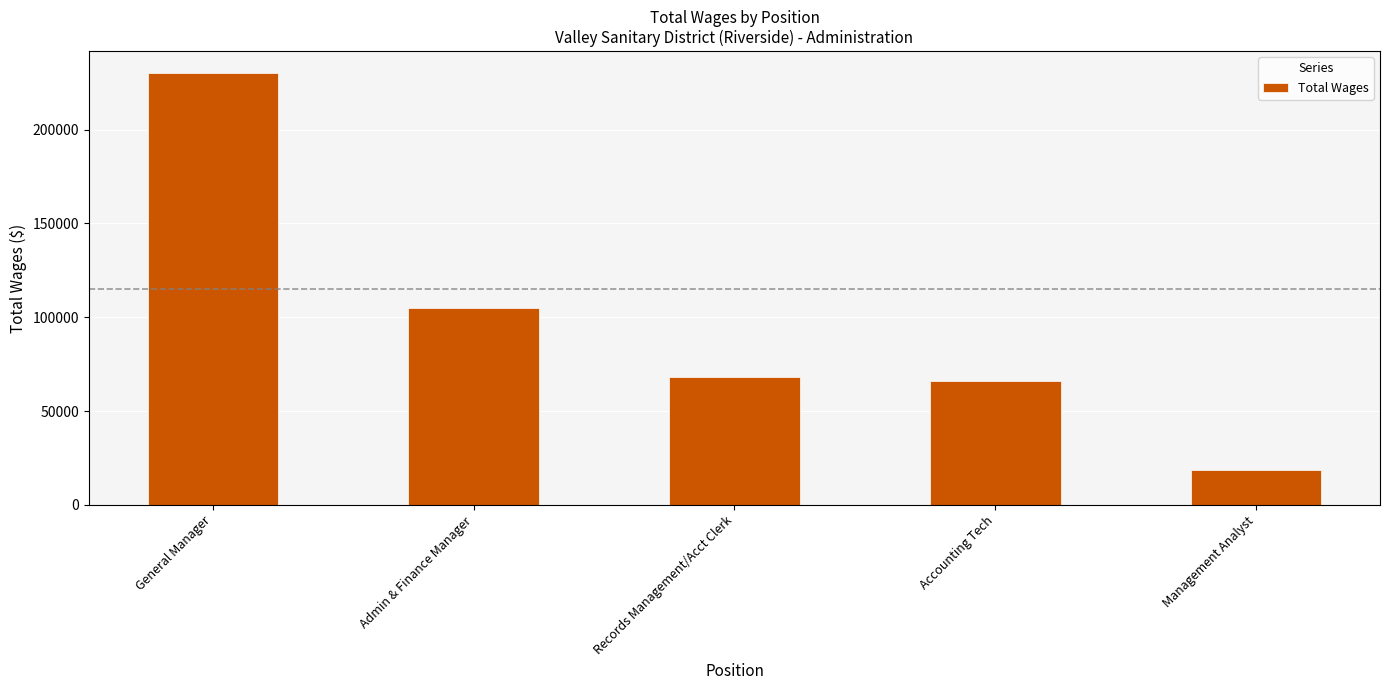

What is the maximum value shown in the chart?

230336